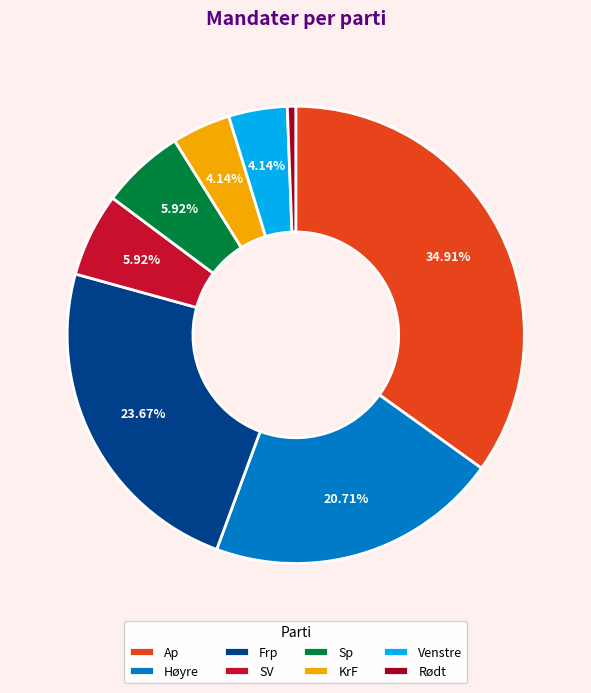

What is the total percentage of Høyre and Ap?

55.6%